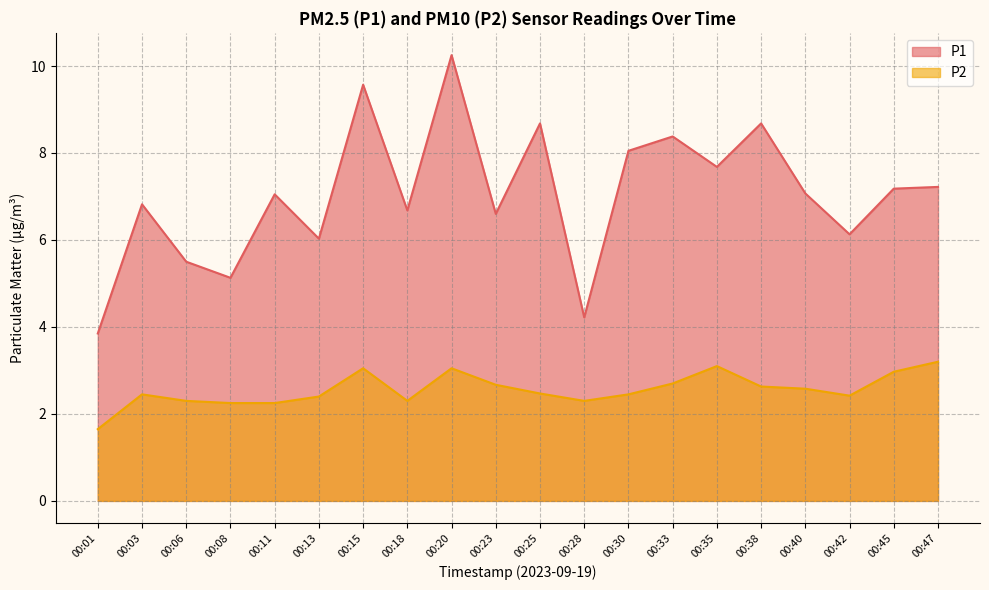

List the series in order of their overall mean, highest first.

P1, P2